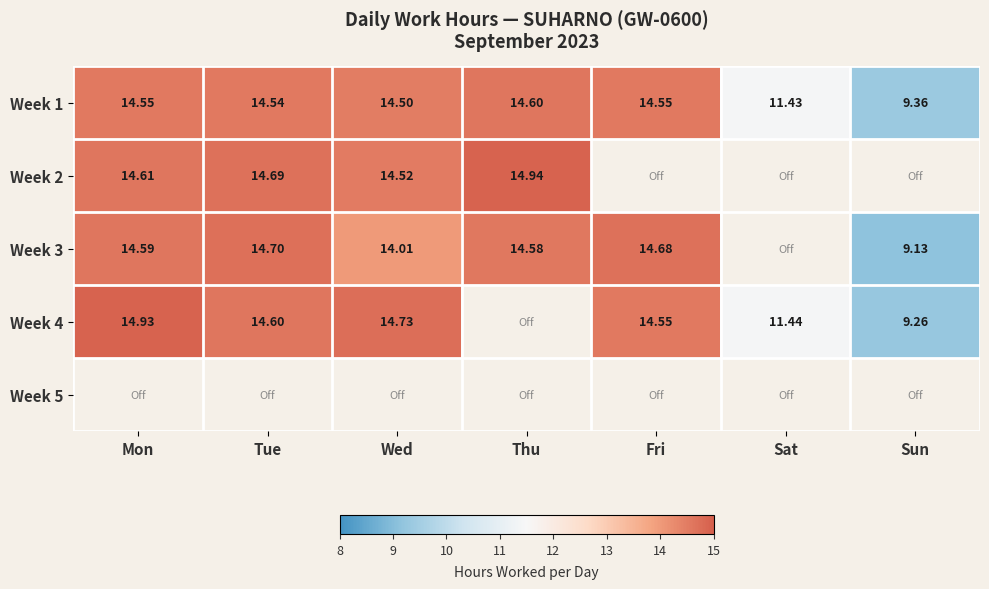

Is the value of Week 1 at Fri greater than the value of Week 3 at Sun?

Yes